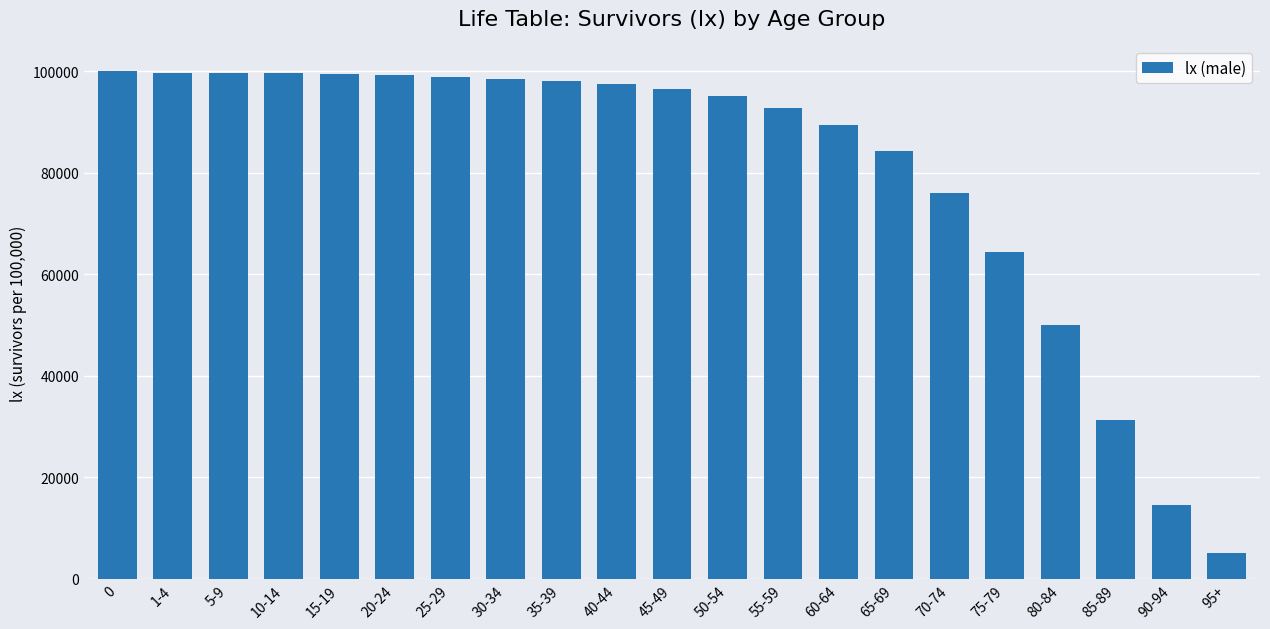

What is the average value?

80475